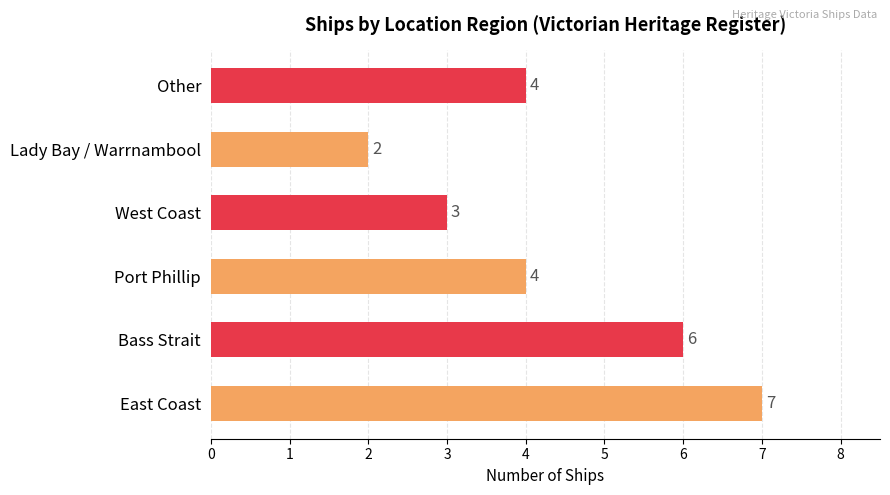

What is the average value?

4